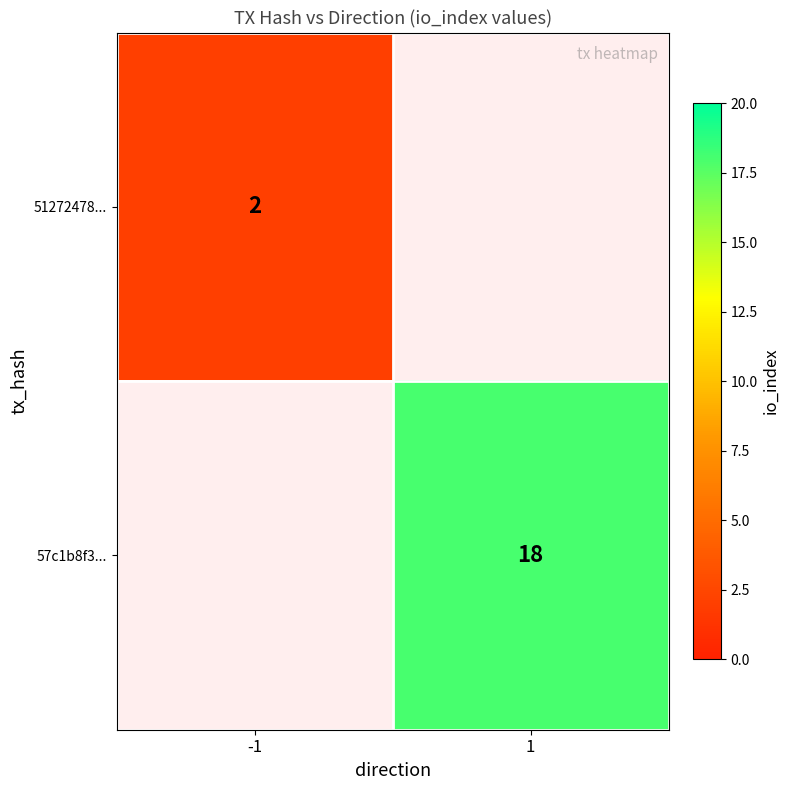

The value of 51272478... at -1 is 2. True or false?

True